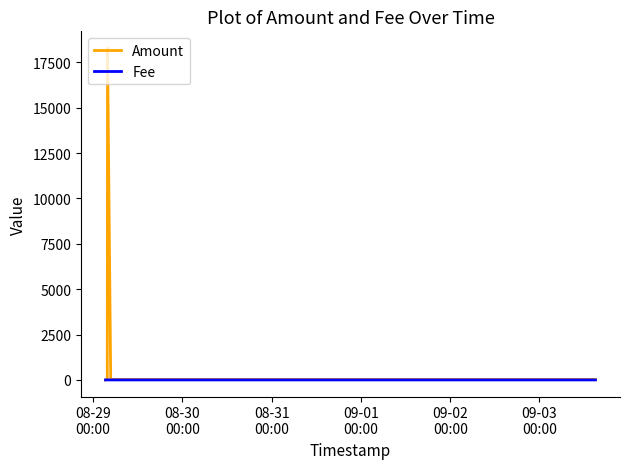

Rank the series by their average value, from highest to lowest.

Amount, Fee